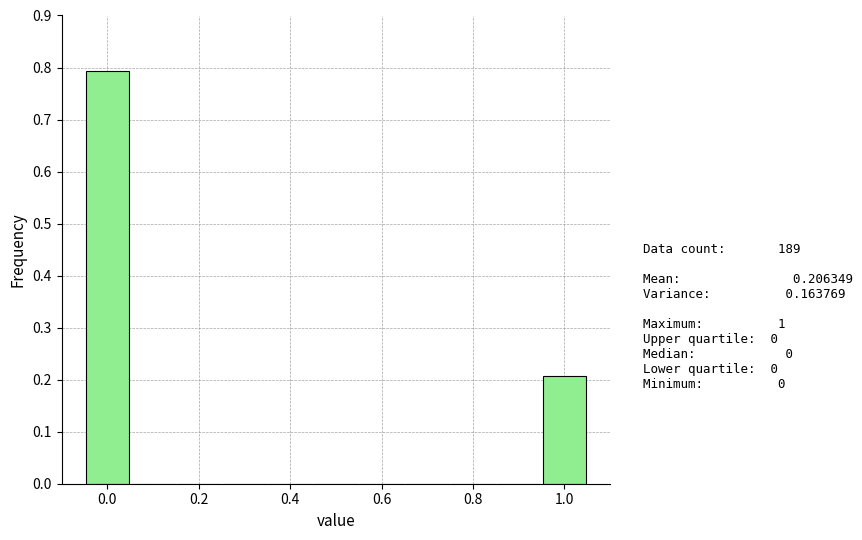

Over which range of the x-axis is the bar tallest?

-0.05 to 0.05